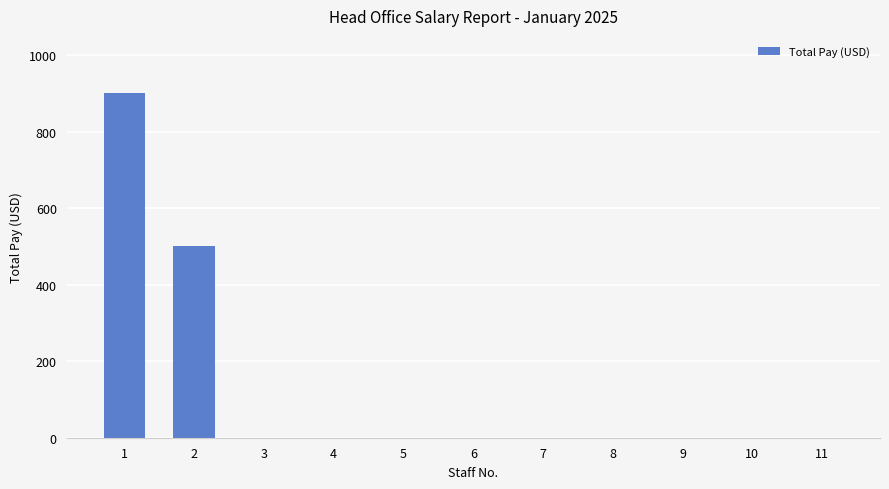

How many categories are shown in the chart?

11